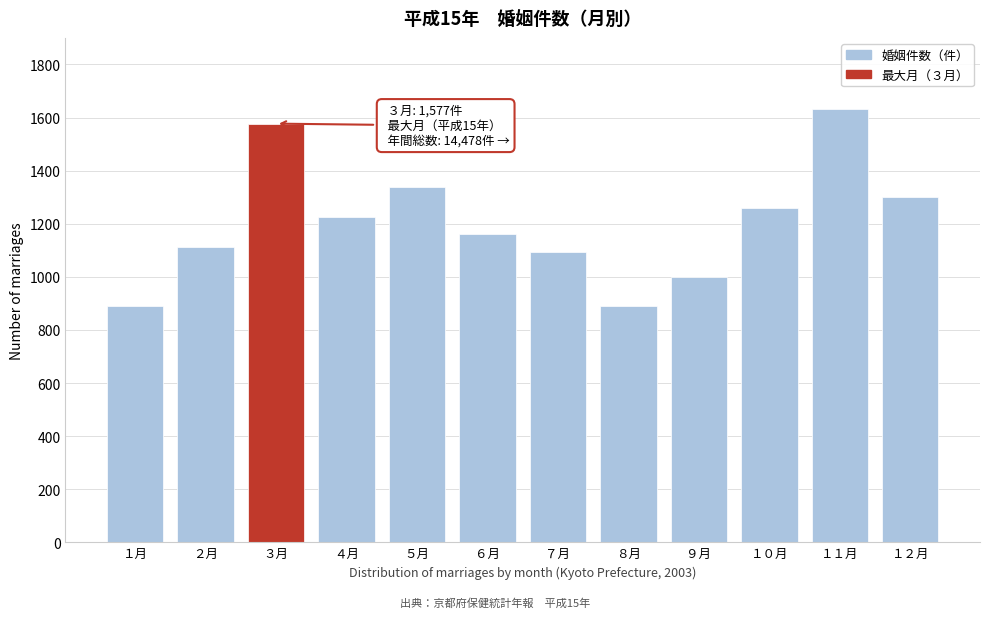

Reading right to left, extract all data points from this chart.

1302	1634	1259	998	889	1094	1160	1337	1225	1577	1114	889